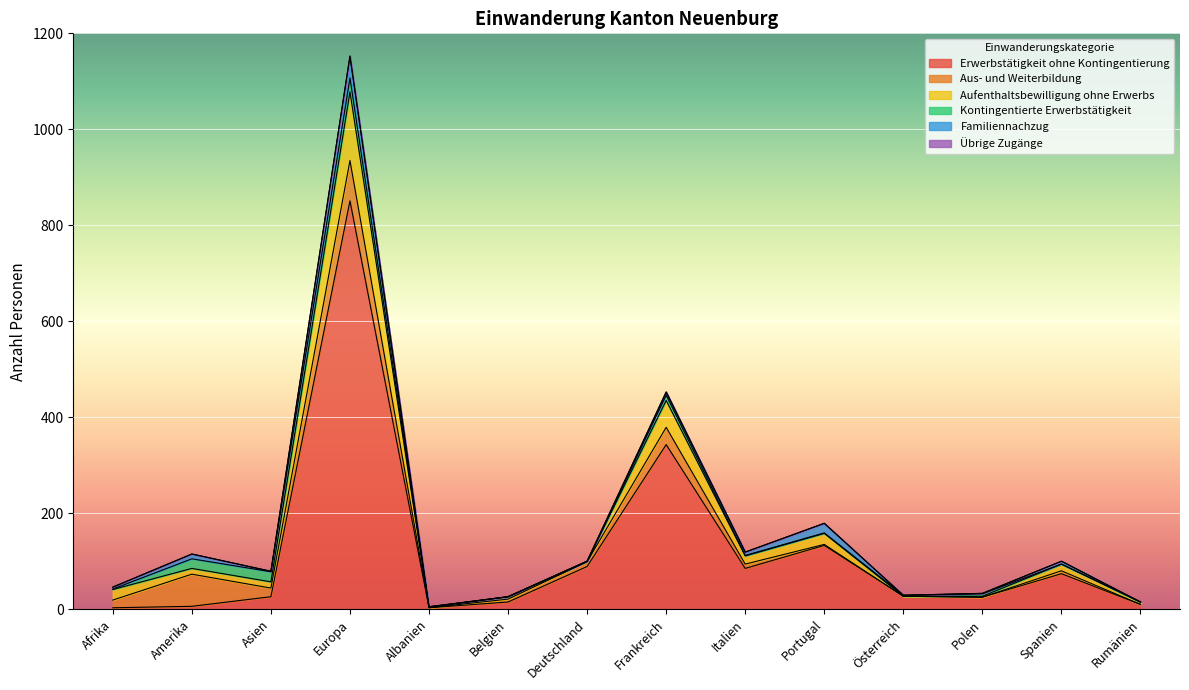

At which category does the chart reach its peak across all series?

Europa